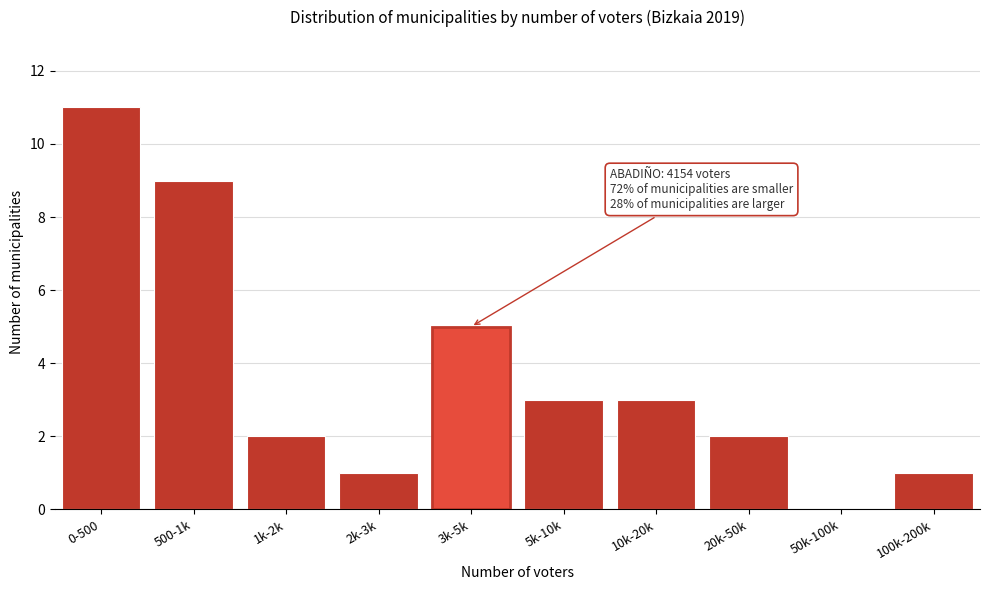

Reading left to right, transcribe all the data shown in this chart.

0-500=11	500-1k=9	1k-2k=2	2k-3k=1	3k-5k=5	5k-10k=3	10k-20k=3	20k-50k=2	50k-100k=0	100k-200k=1